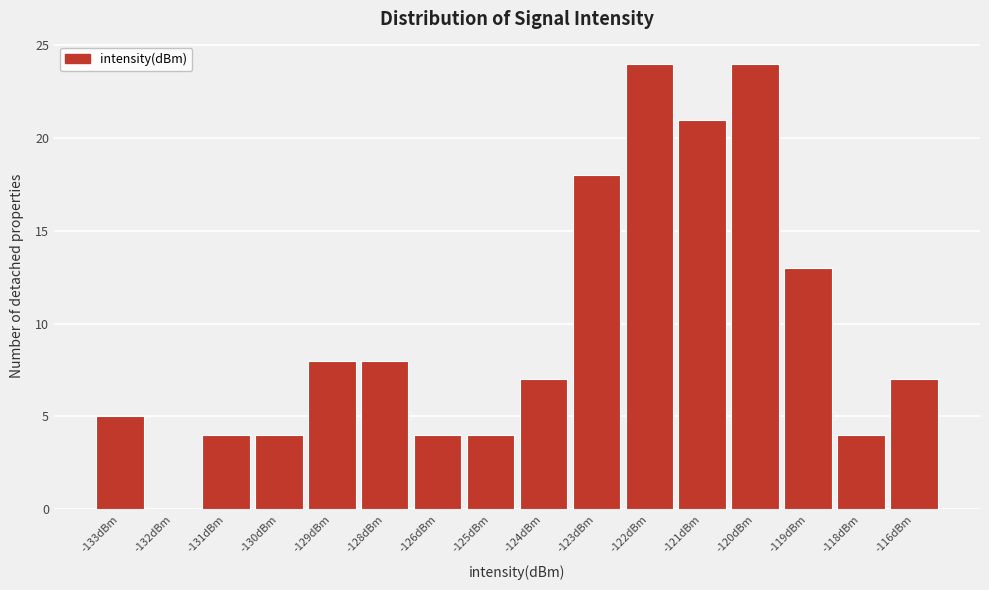

Reading left to right, extract all data points from this chart.

-133dBm=5	-132dBm=0	-131dBm=4	-130dBm=4	-129dBm=8	-128dBm=8	-126dBm=4	-125dBm=4	-124dBm=7	-123dBm=18	-122dBm=24	-121dBm=21	-120dBm=24	-119dBm=13	-118dBm=4	-116dBm=7